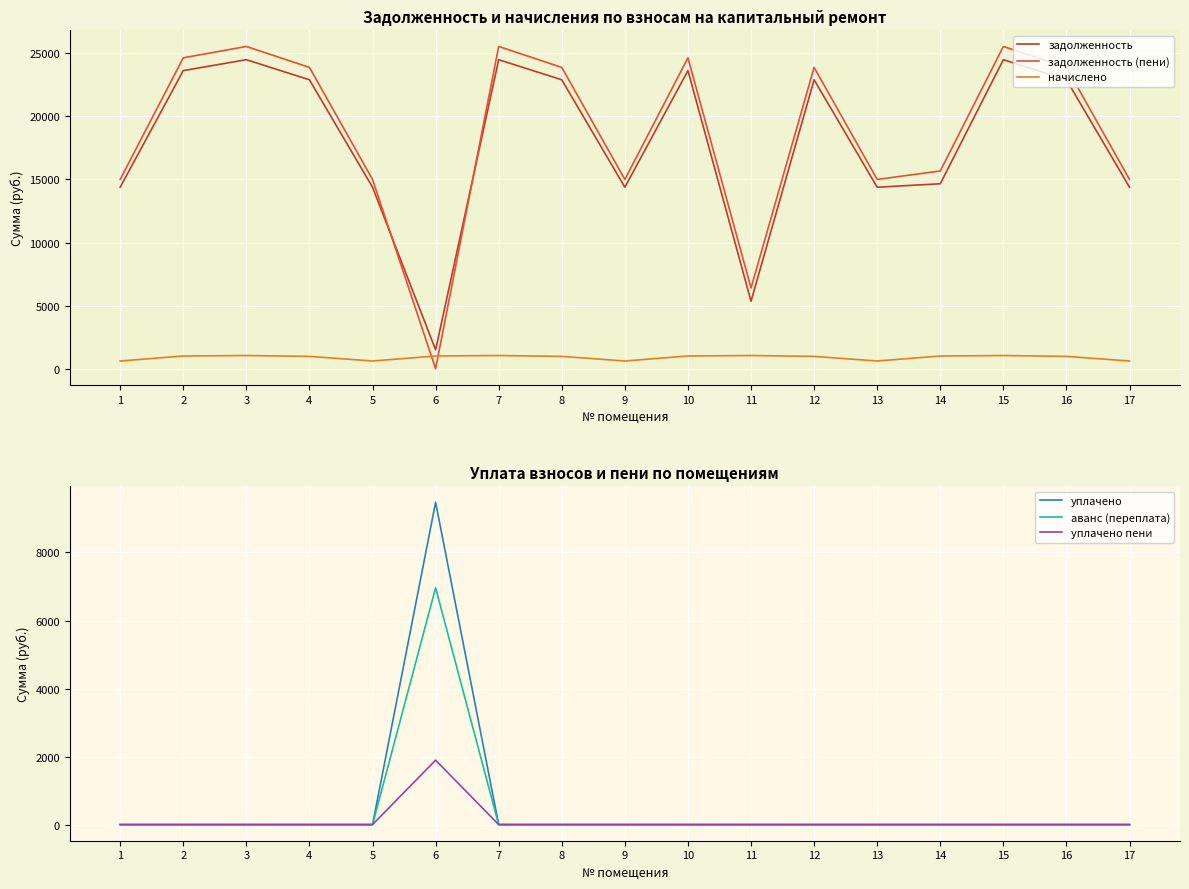

In задолженность, how many points are lower than both neighbors (excluding endpoints)?

4